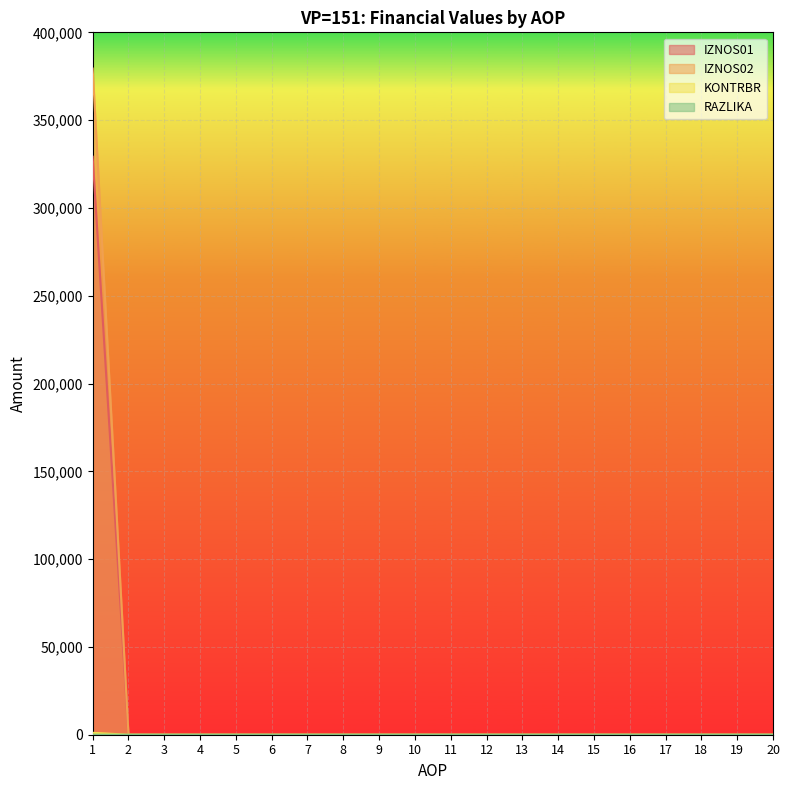

Reading right to left, list all the values displayed in this chart.

IZNOS01: 0.0	0.0	0.0	0.0	0.0	0.0	0.0	0.0	0.0	0.0	0.0	0.0	0.0	0.0	0.0	0.0	0.0	0.0	0.0	379362.1
IZNOS02: 0.0	0.0	0.0	0.0	0.0	0.0	0.0	0.0	0.0	0.0	0.0	0.0	0.0	0.0	0.0	0.0	0.0	0.0	0.0	329168.8
KONTRBR: 0.0	0.0	0.0	0.0	0.0	0.0	0.0	0.0	0.0	0.0	0.0	0.0	0.0	0.0	0.0	0.0	0.0	0.0	0.0	1087.9
RAZLIKA: 0.0	0.0	0.0	0.0	0.0	0.0	0.0	0.0	0.0	0.0	0.0	0.0	0.0	0.0	0.0	0.0	0.0	0.0	0.0	0.3